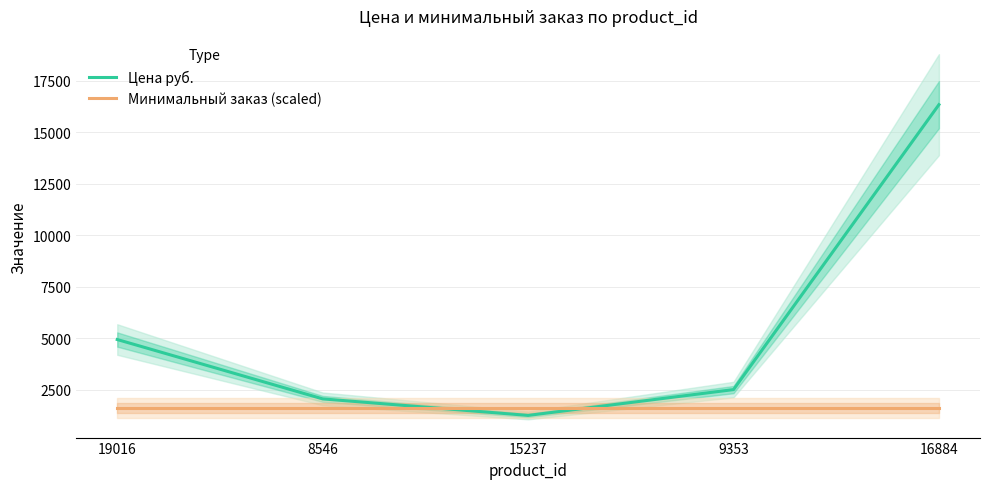

Which has a higher value, 8546 or 19016?

19016